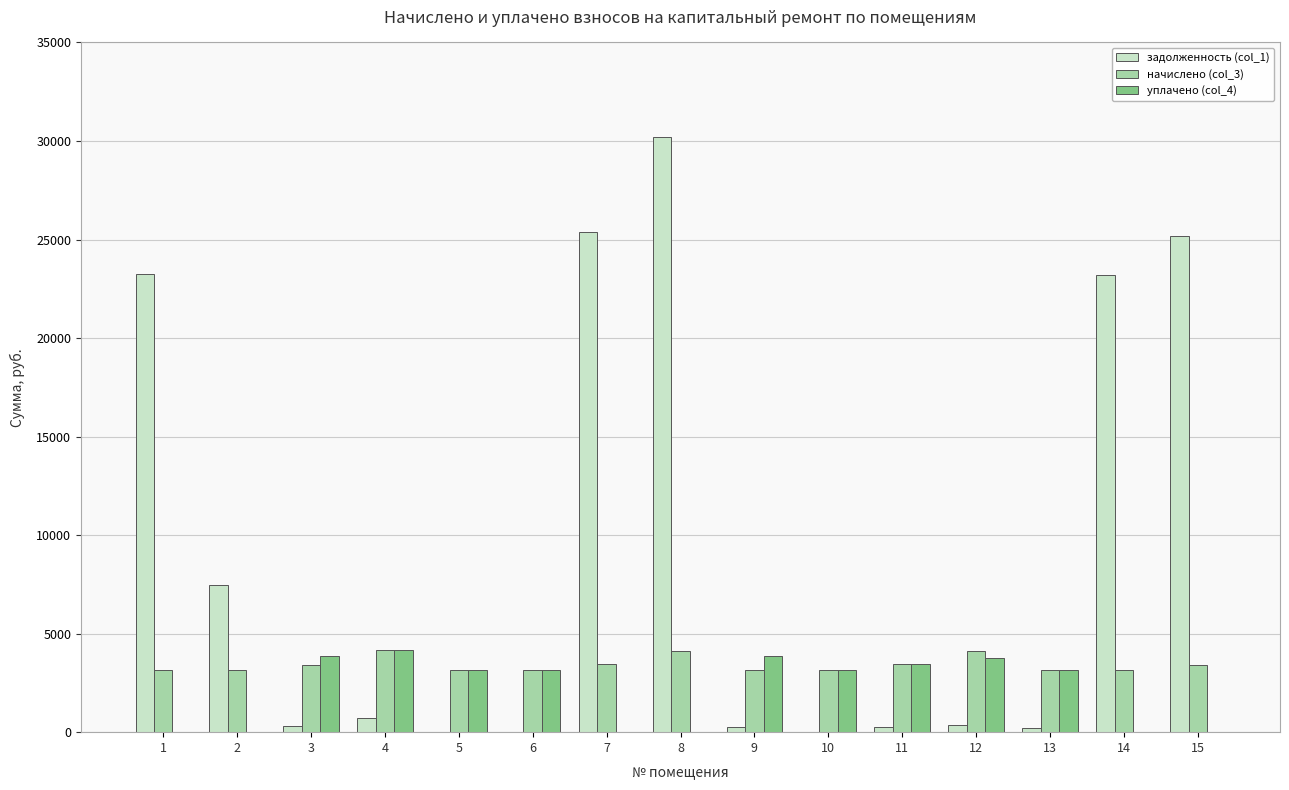

The value of начислено (col_3) at 6 is 3173.0. True or false?

True